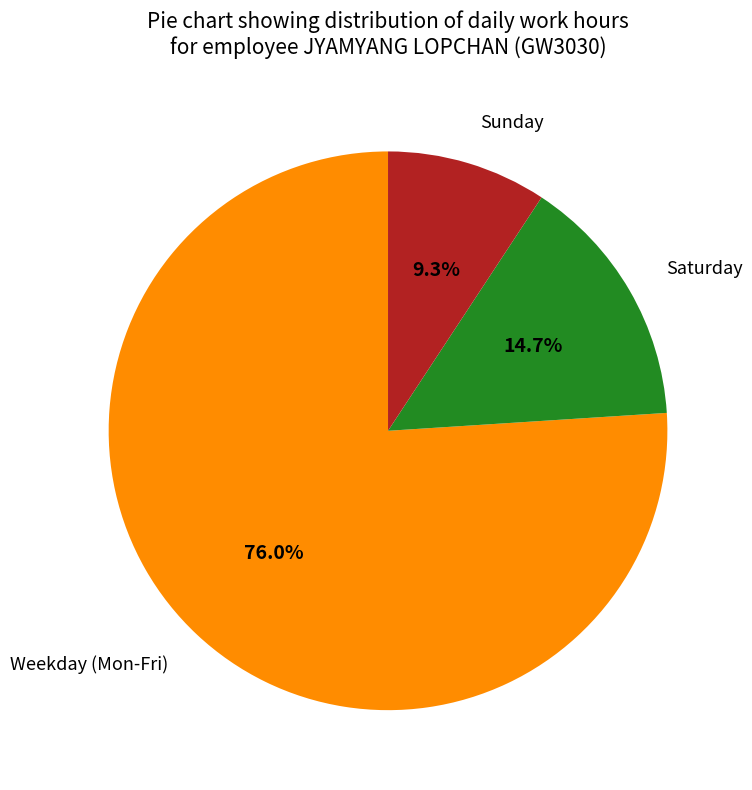

Between Sunday and Weekday (Mon-Fri), which is larger?

Weekday (Mon-Fri)